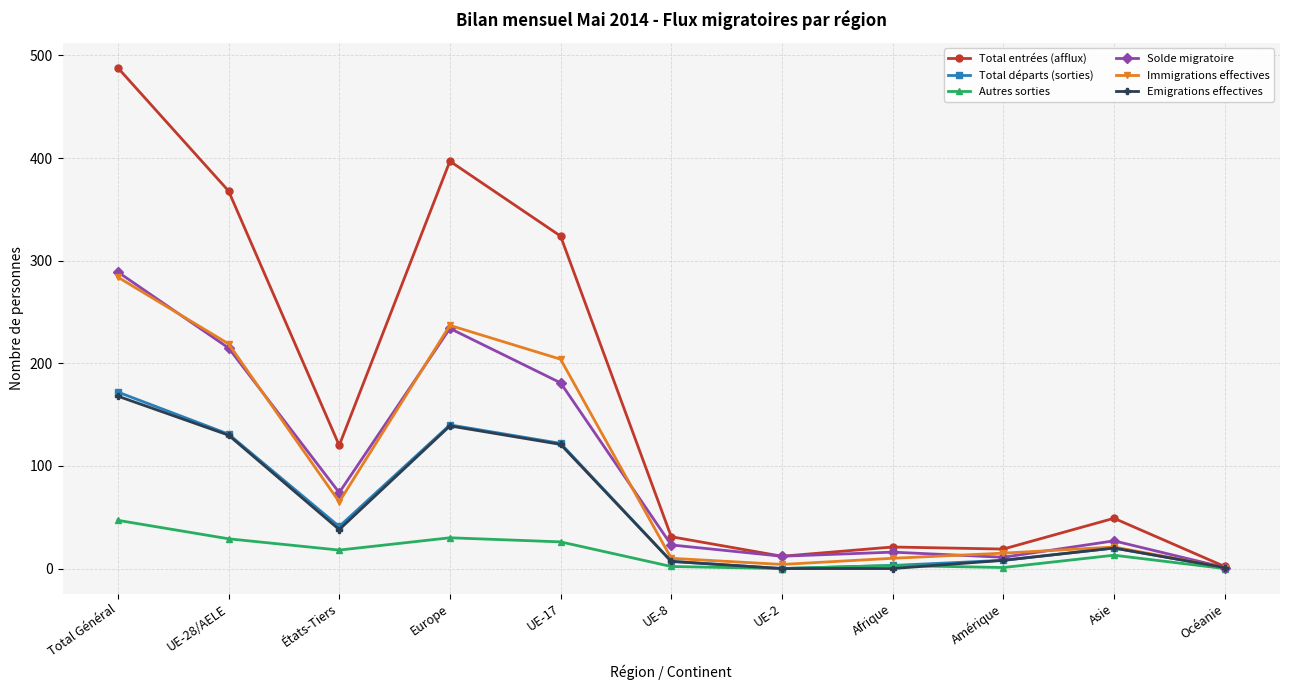

The value of Immigrations effectives at États-Tiers is 65. True or false?

True